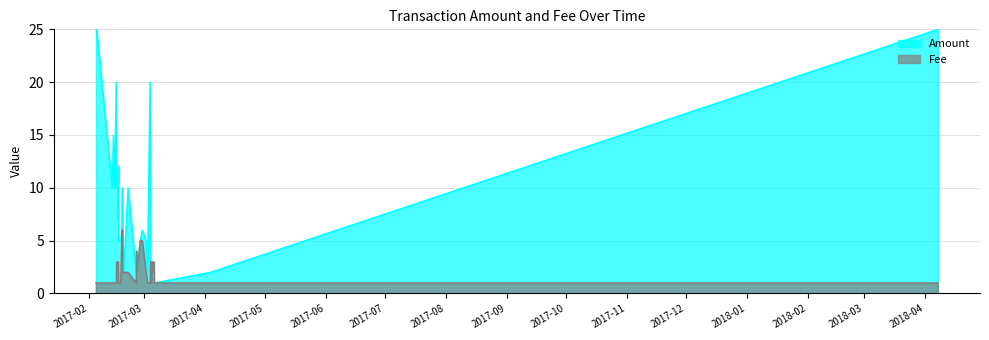

Rank the series by their maximum value, from highest to lowest.

Amount, Fee